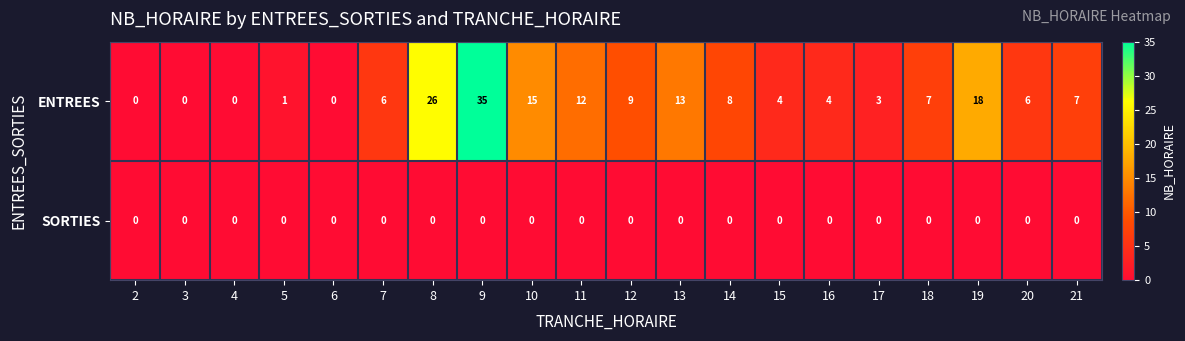

True or false: SORTIES has a value of 0 at 8.

True